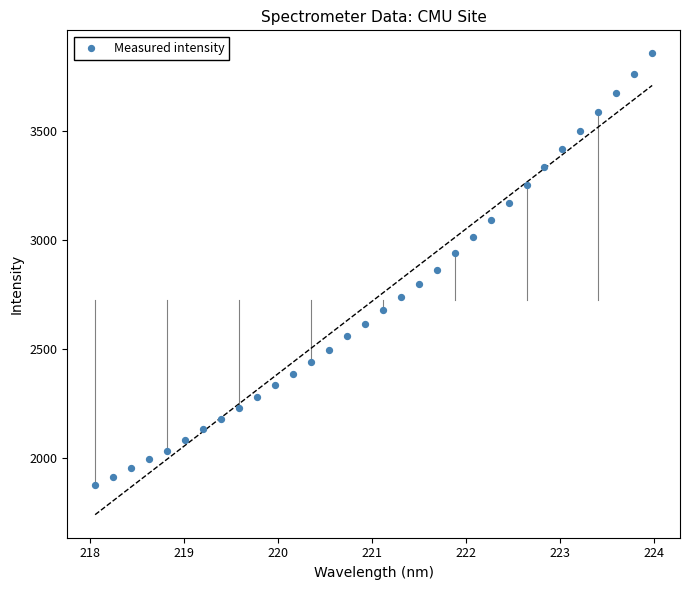

What is the range of X values (max minus min)?

5.9